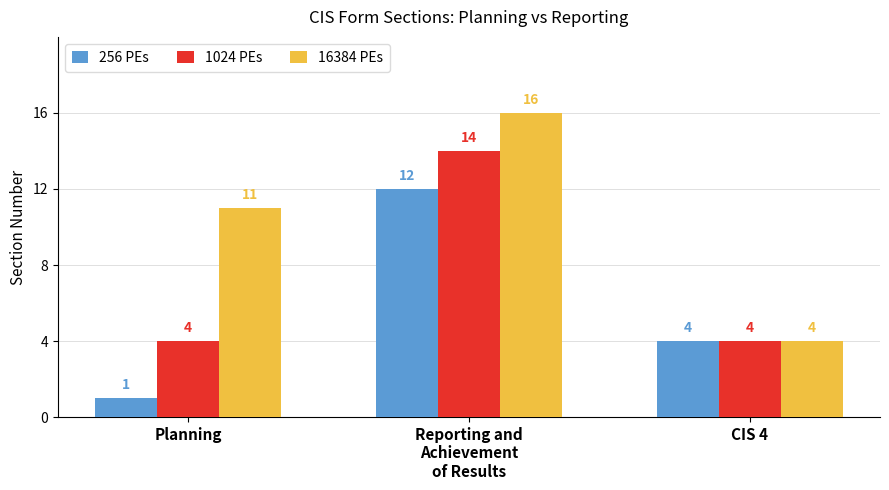

Rank the series by their maximum value, from lowest to highest.

256 PEs, 1024 PEs, 16384 PEs